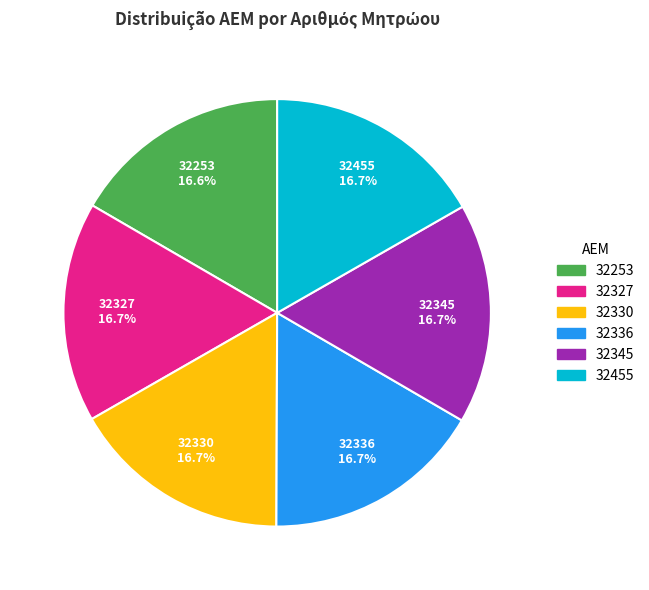

How many segments does this pie chart have?

6